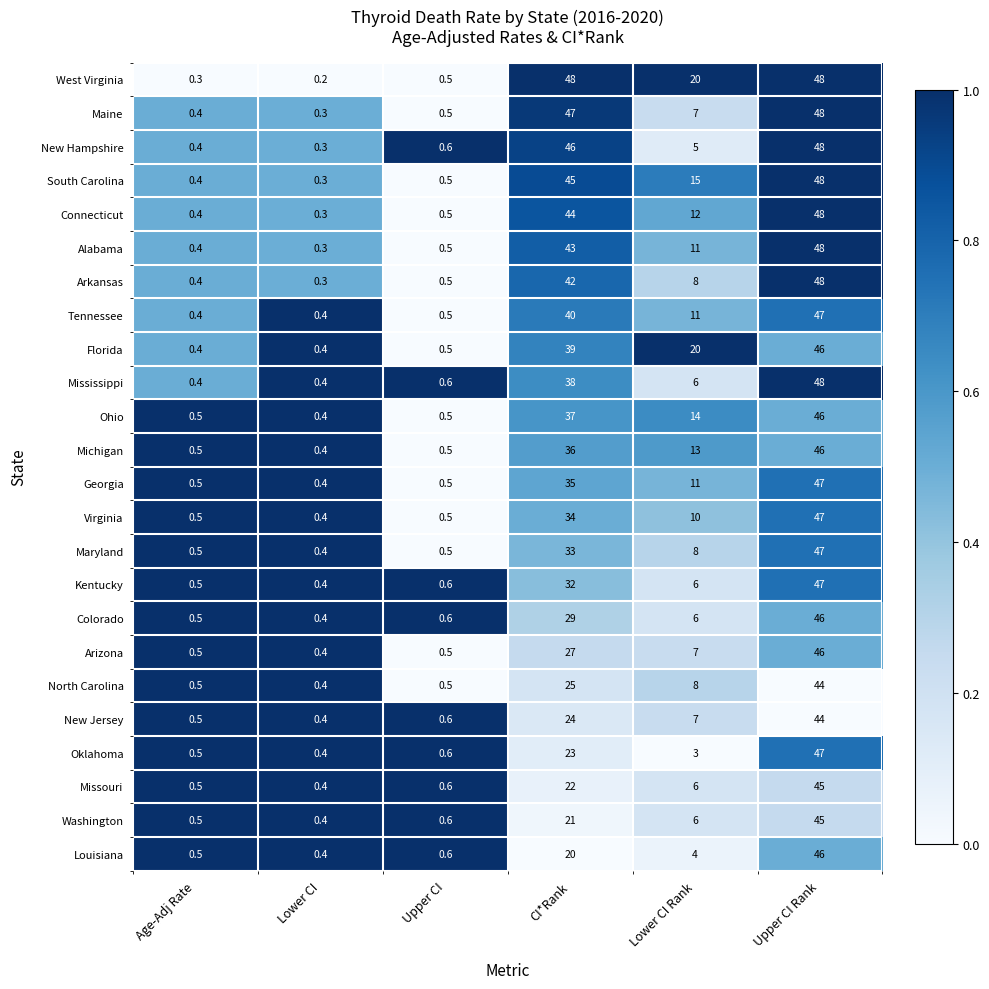

Is it true that Maine equals 0.3 at Lower CI?

True